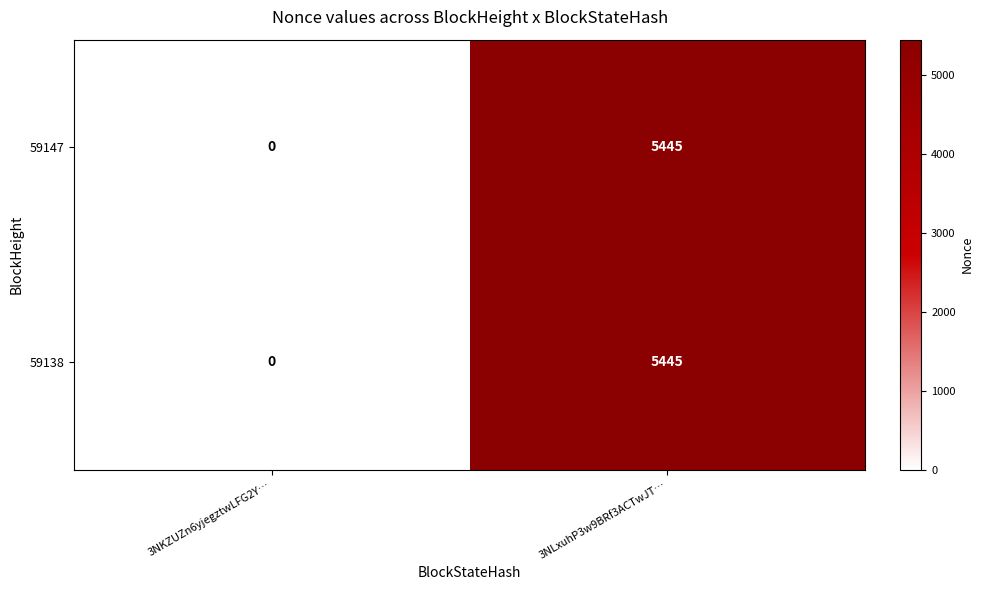

Is the value of 59147 at 3NKZUZn6yjegztwLFG2Y… greater than the value of 59138 at 3NLxuhP3w9BRf3ACTwJT…?

No